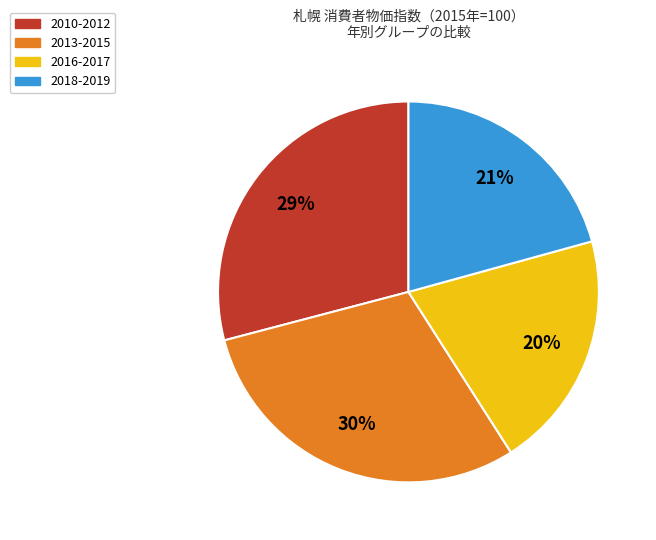

Is there a majority slice in this chart?

No